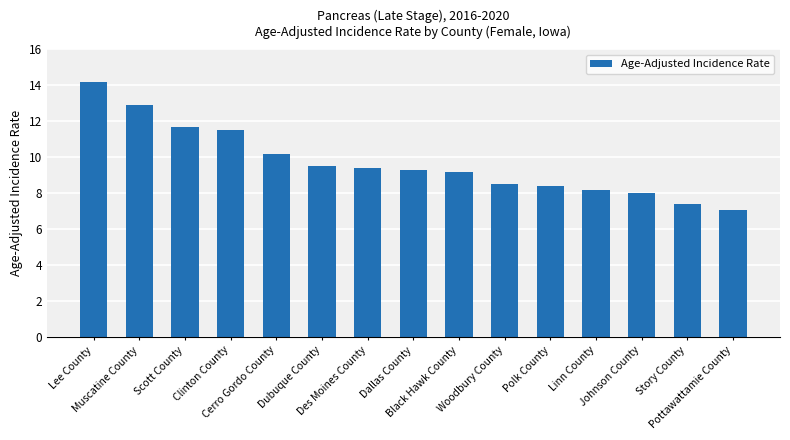

Which label corresponds to the largest value in the chart?

Lee County